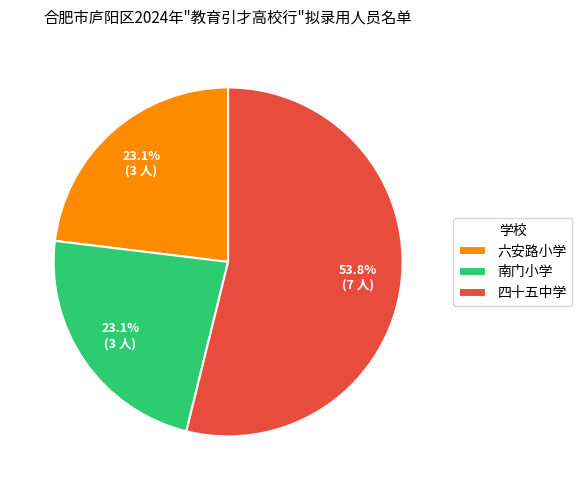

Does 六安路小学 represent more than half of the total?

No